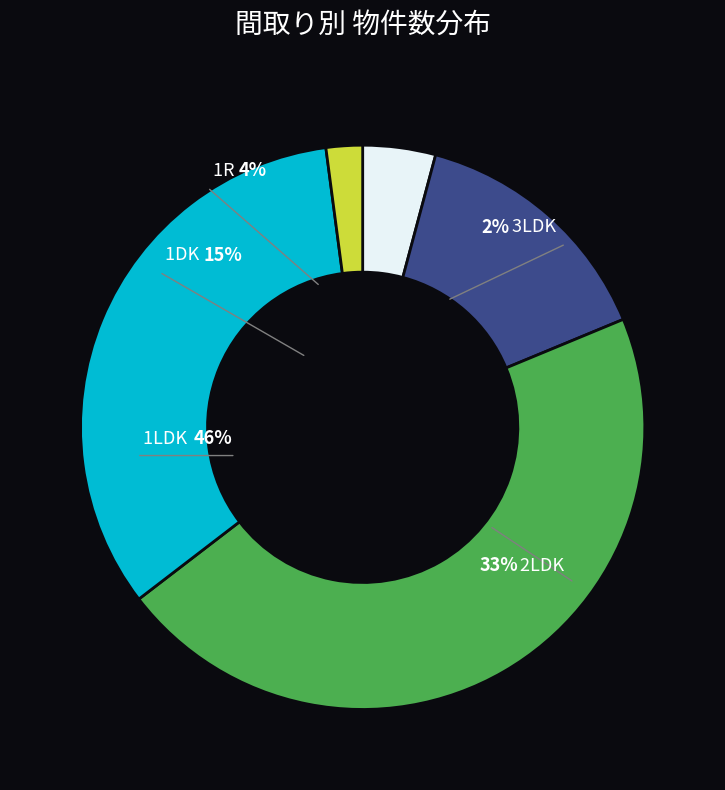

What percentage is the 3LDK slice, to the nearest percent?

2%